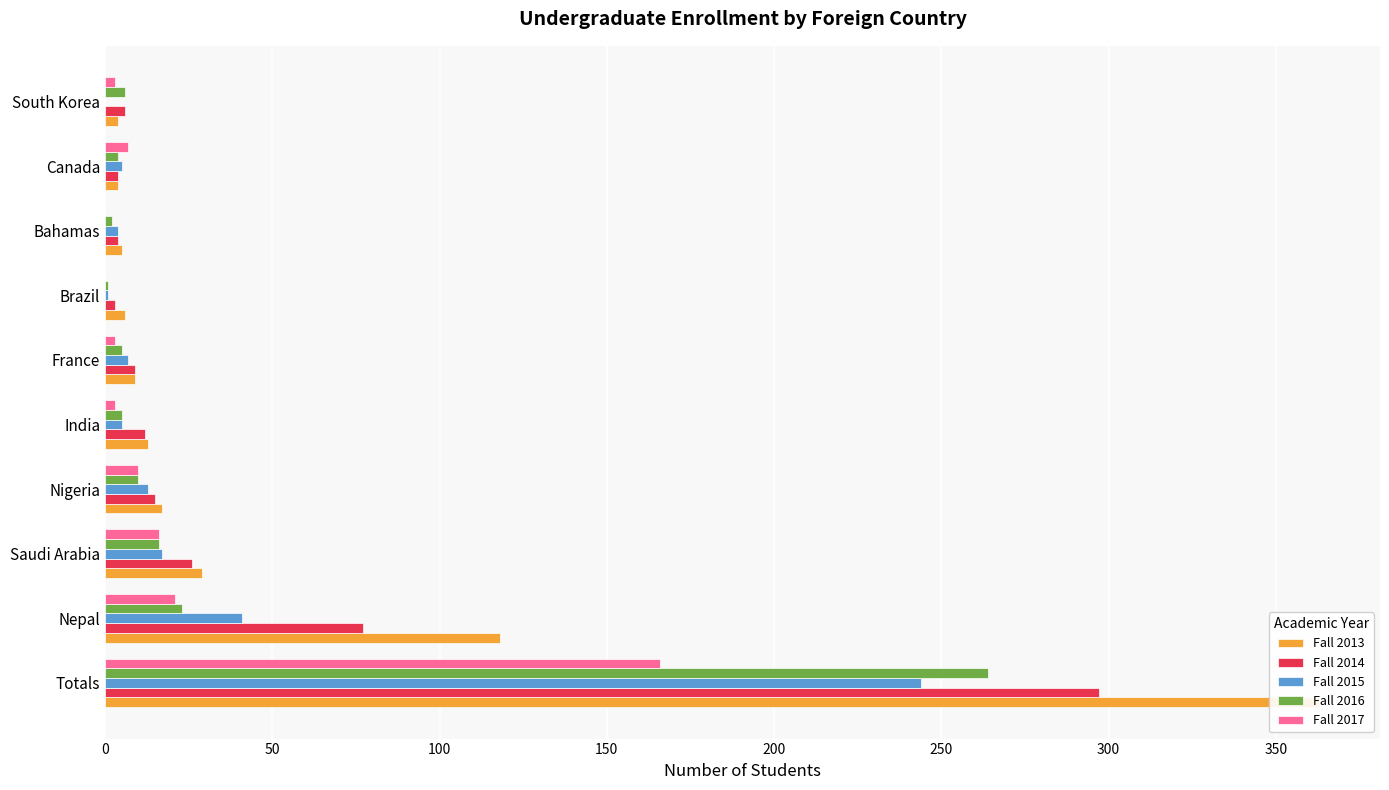

What position from the left is Nepal?

2